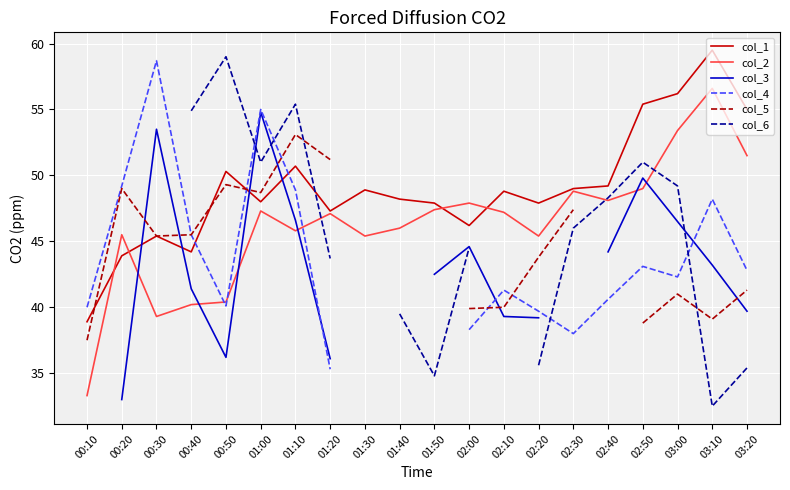

True or false: col_6 has more than 2 points higher than both neighbors.

True